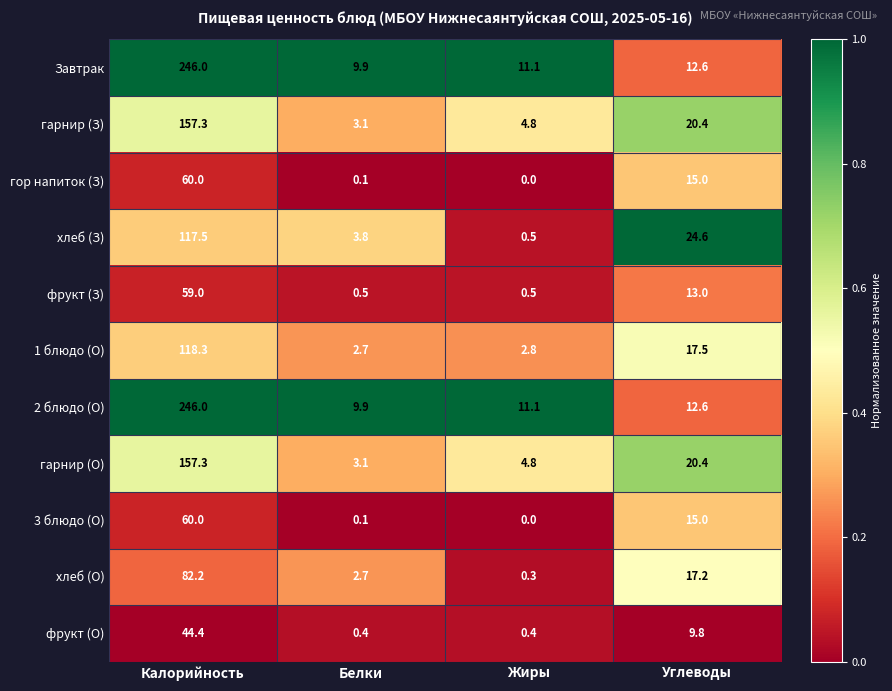

The value of гор напиток (З) at Жиры is -22.0. True or false?

False